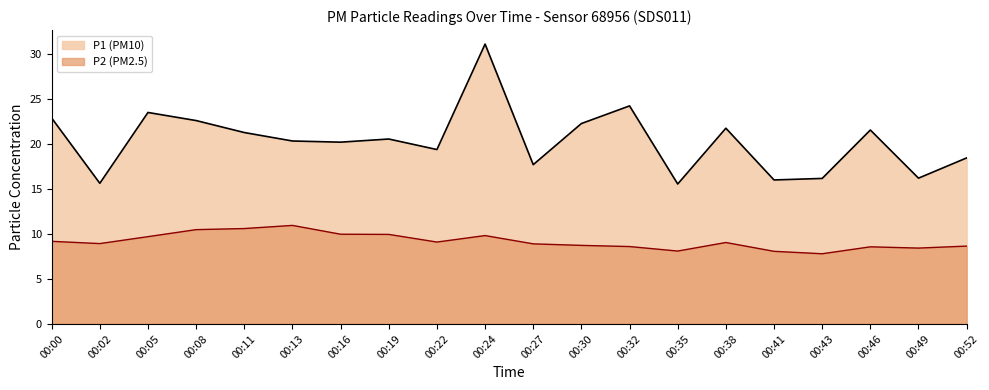

True or false: P2 has a value of 4.1 at 00:11.

False